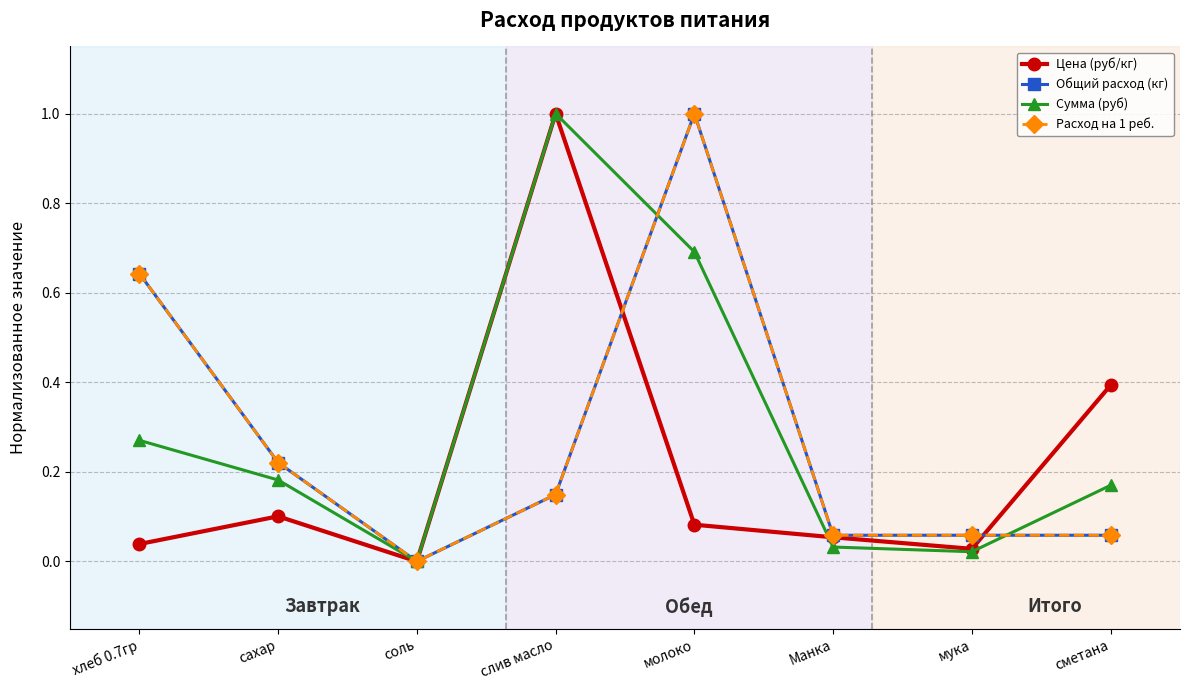

What is the difference between the second highest and second lowest values in the Расход на 1 реб. series?

0.6